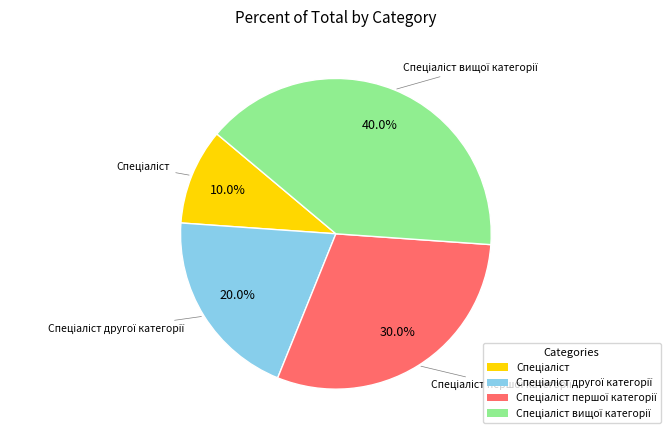

Is there a majority slice in this chart?

No